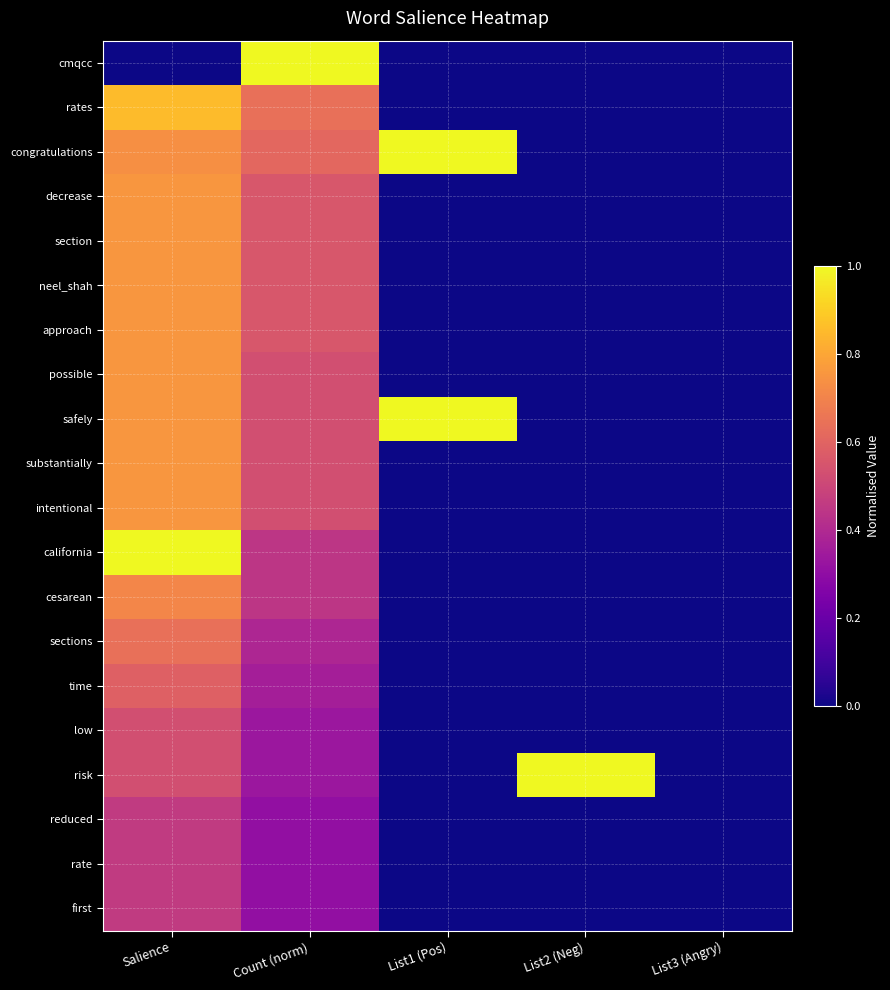

What is the spread (max minus min) of values at Count (norm)?

0.7